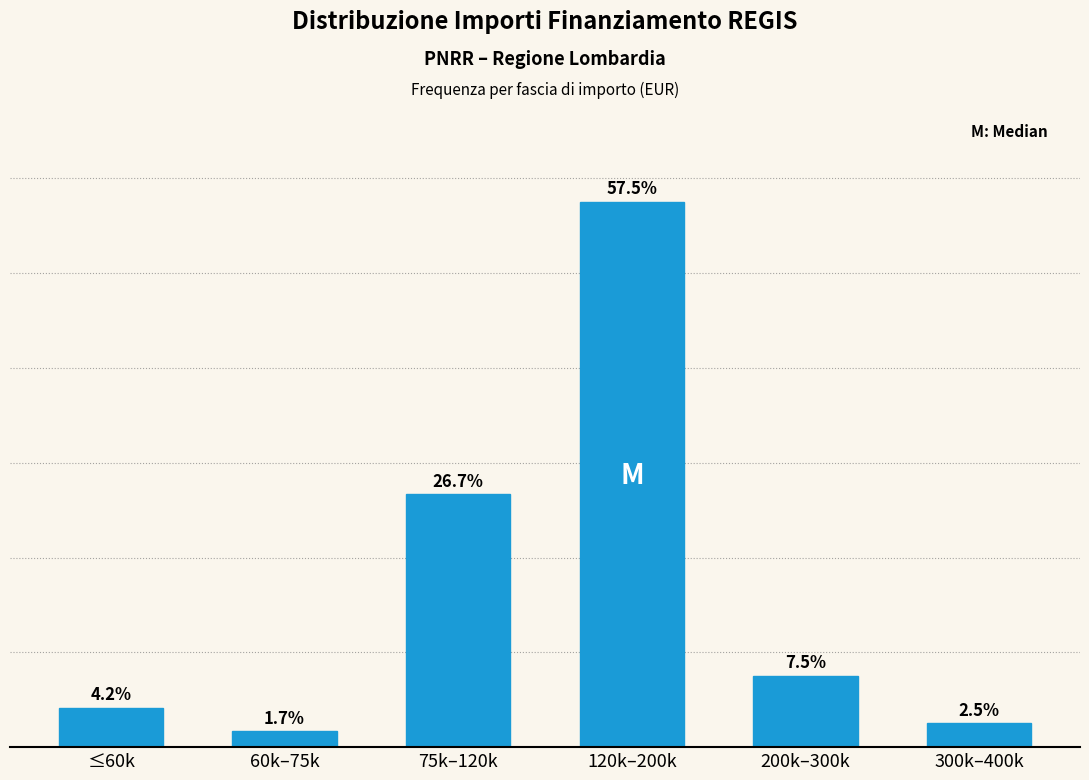

Where does the data first go above 7?

75k–120k